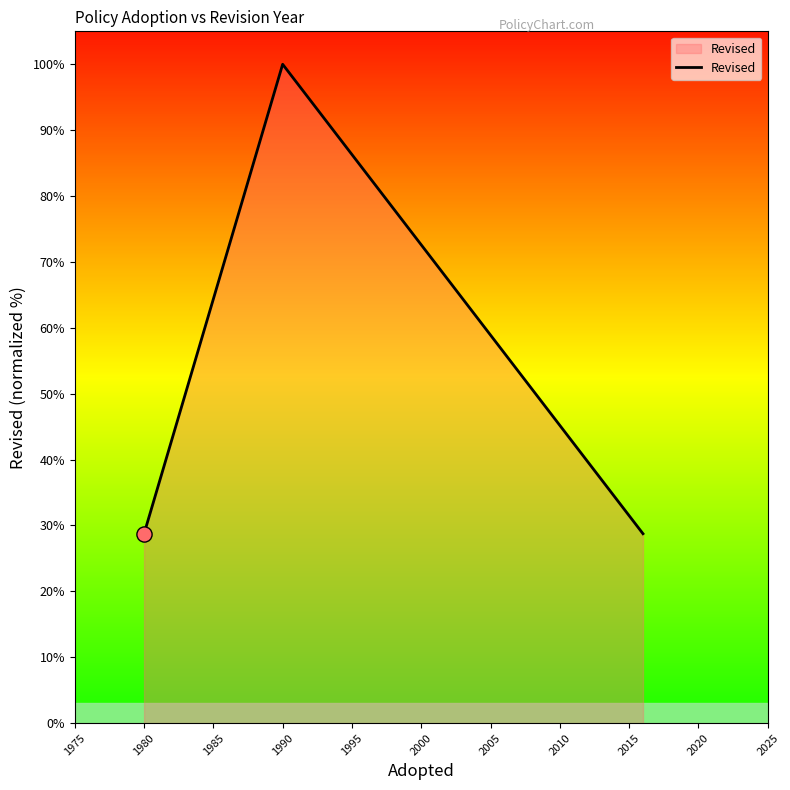

What is the average value?

52.5